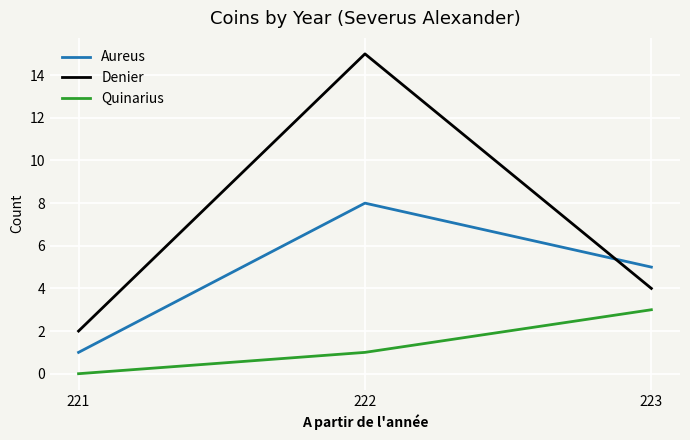

Count the Aureus values in the range 1 to 8.

3